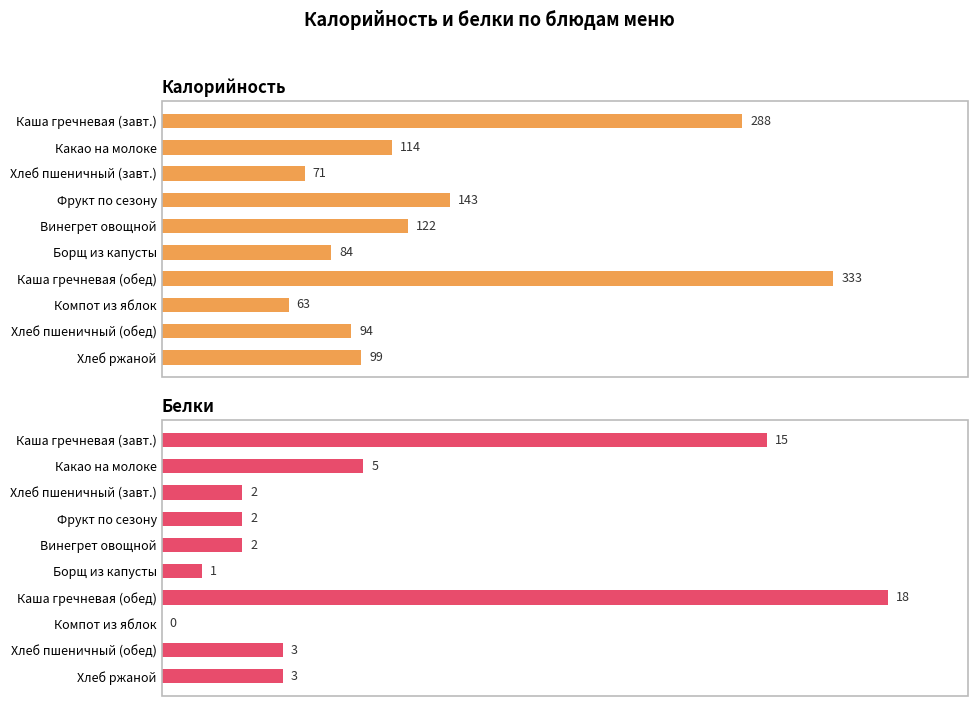

Rank the series by their maximum value, from highest to lowest.

Калорийность, Белки